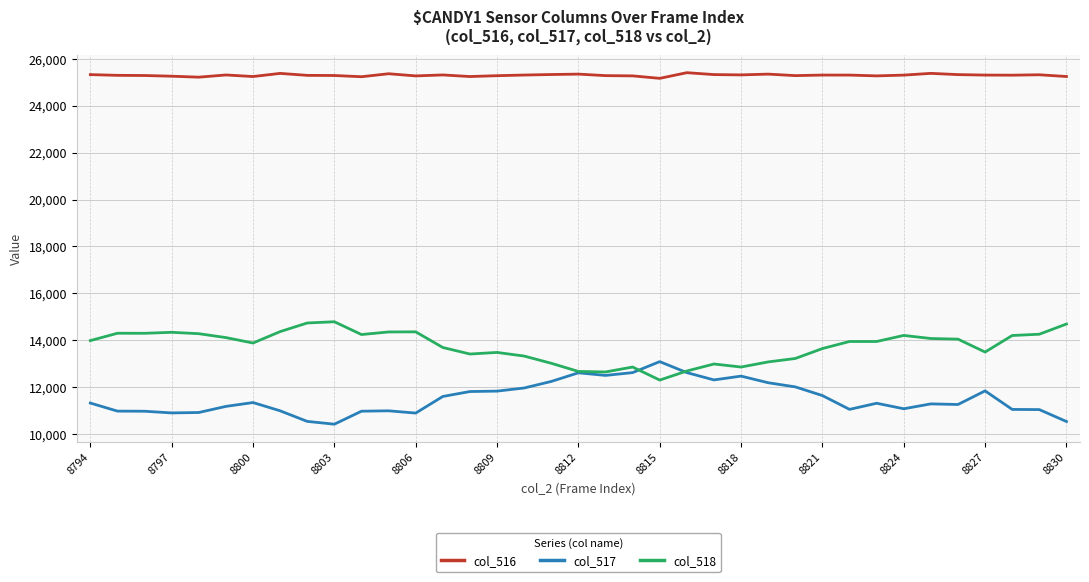

What is the maximum value for col_517?

13095